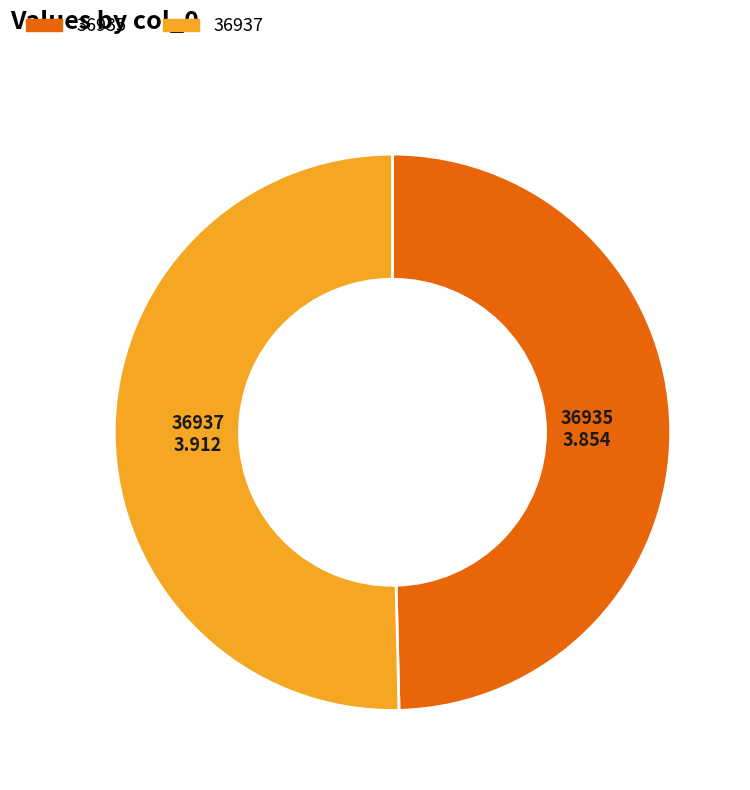

Combined, do 36937 and 36935 account for over 50%?

Yes